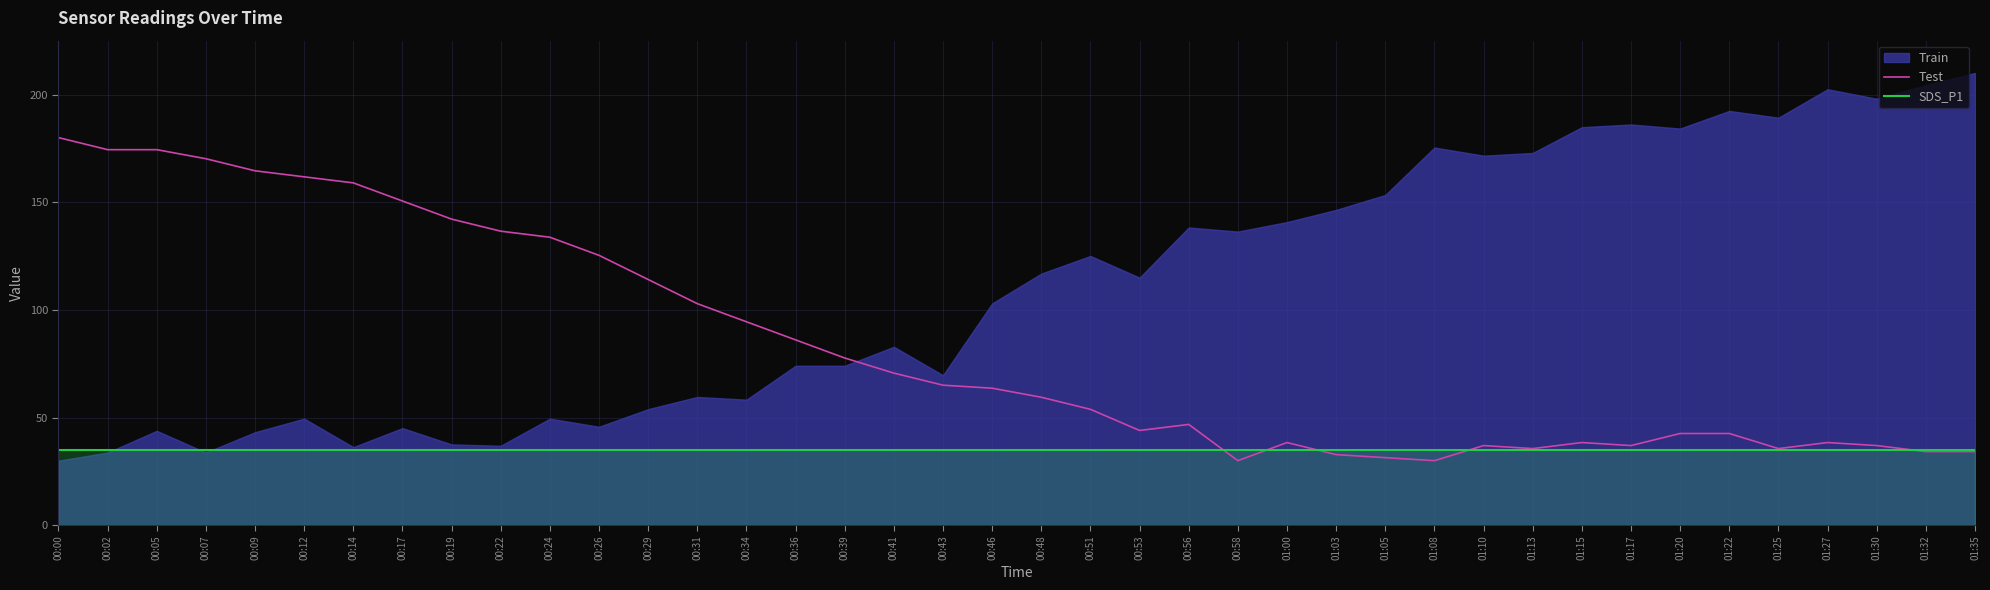

What is the label of the 18th point from the left?

00:41